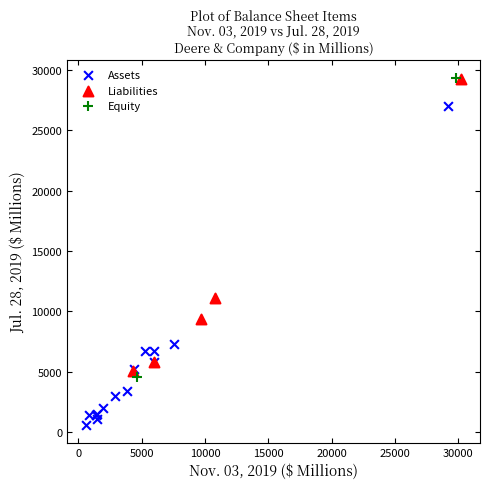

What are all the series names shown in the legend?

Liabilities, Equity, Assets